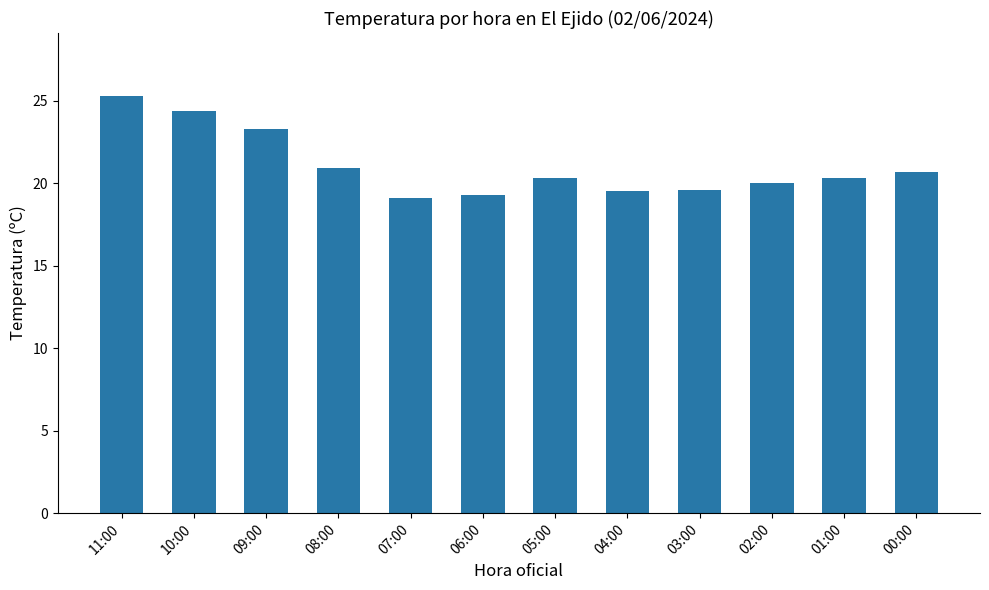

What is the difference between the maximum and minimum values?

6.2